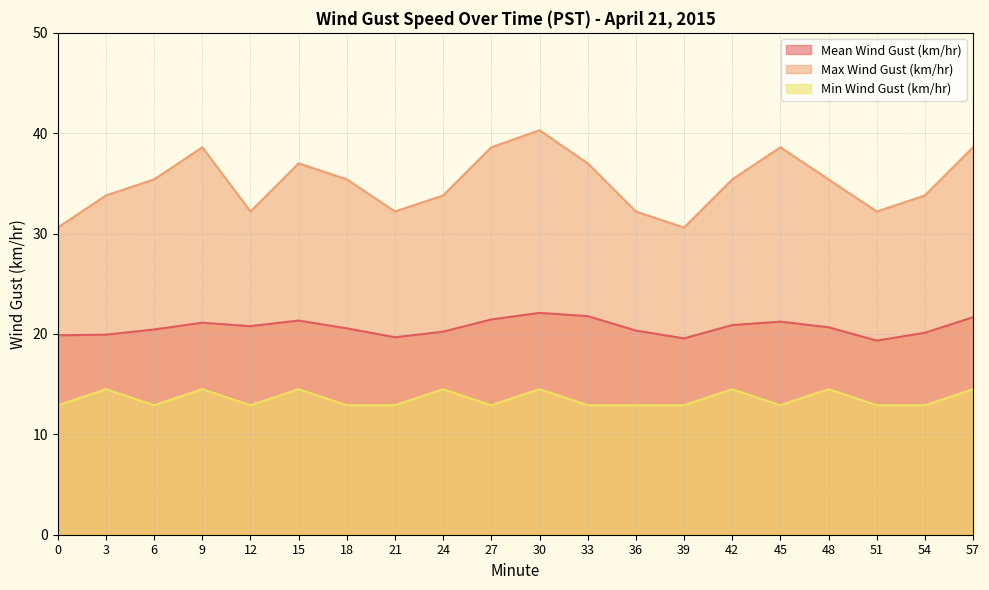

At which label is Mean Wind Gust (km/hr) closest to 20?

3